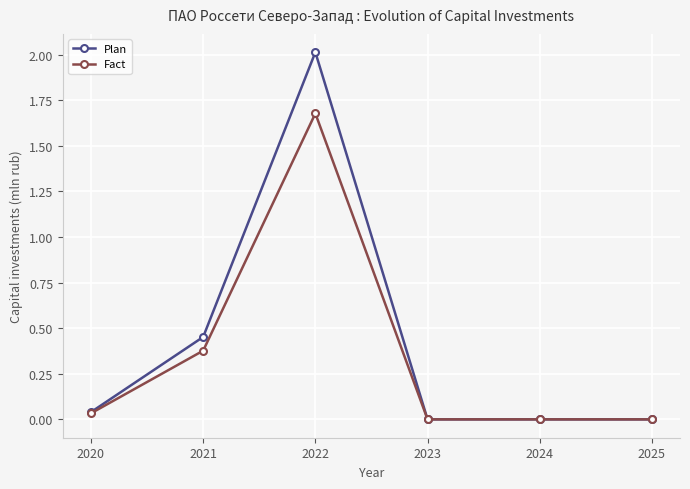

How many distinct data groups are displayed?

2